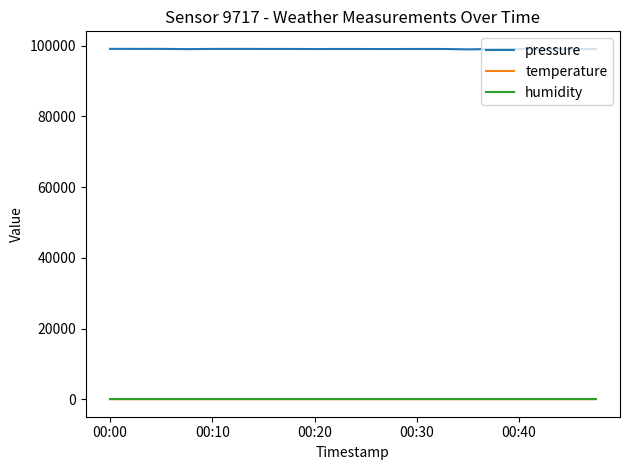

Which series has the largest total across all categories?

pressure